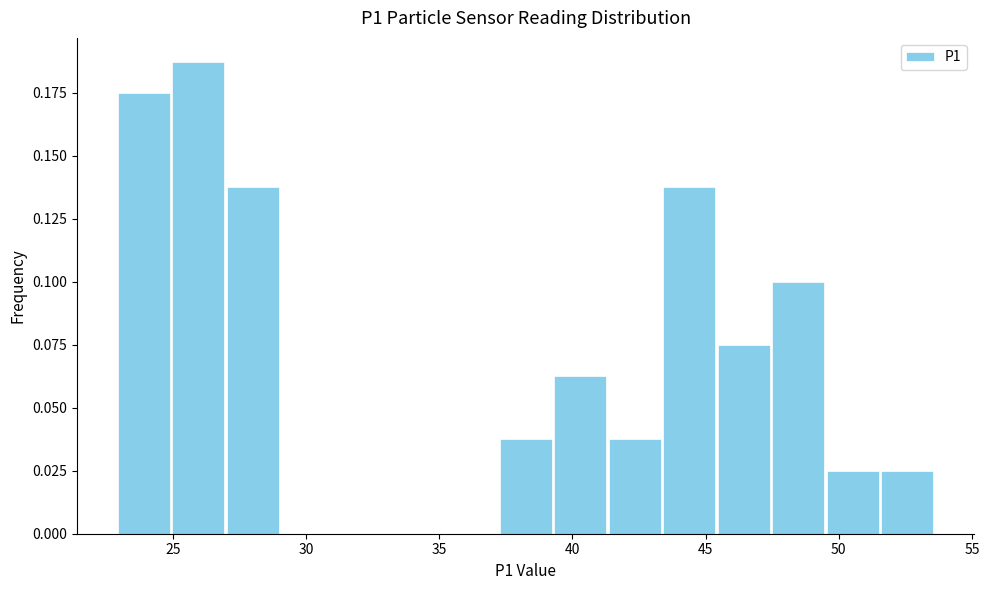

Over which range of the x-axis is the bar tallest?

25.0 to 27.0